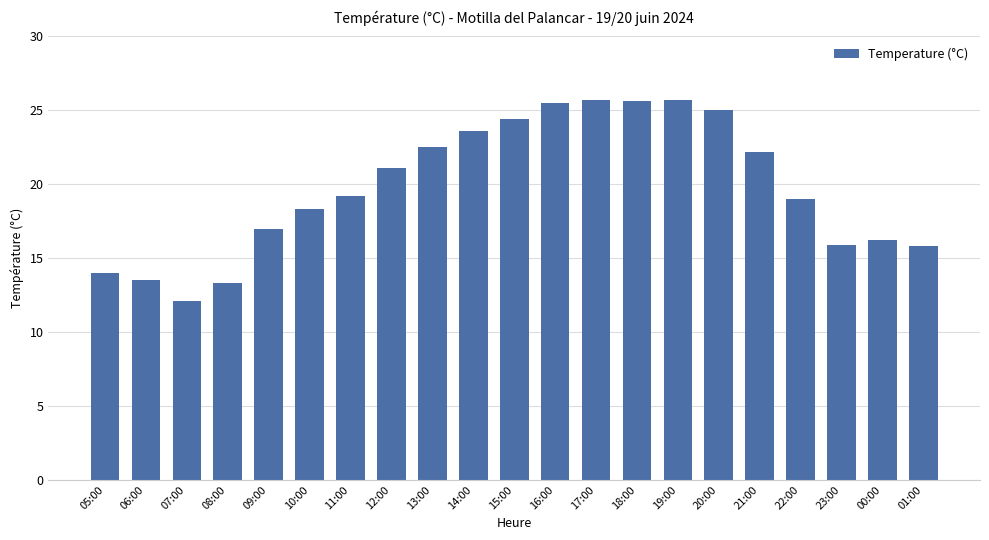

Which has a higher value, 20:00 or 10:00?

20:00